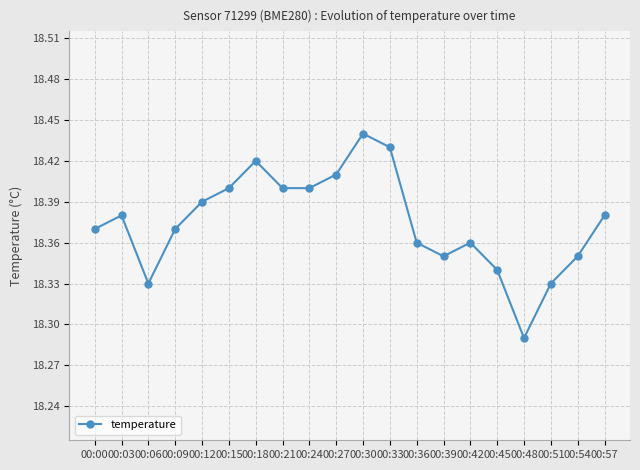

Is this an area chart (filled region under the line)?

No